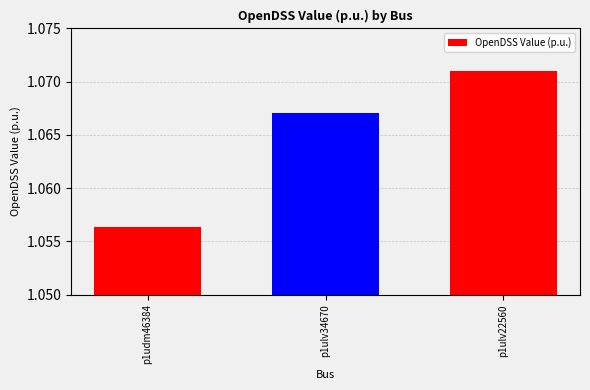

What is the sum of all values?

3.2